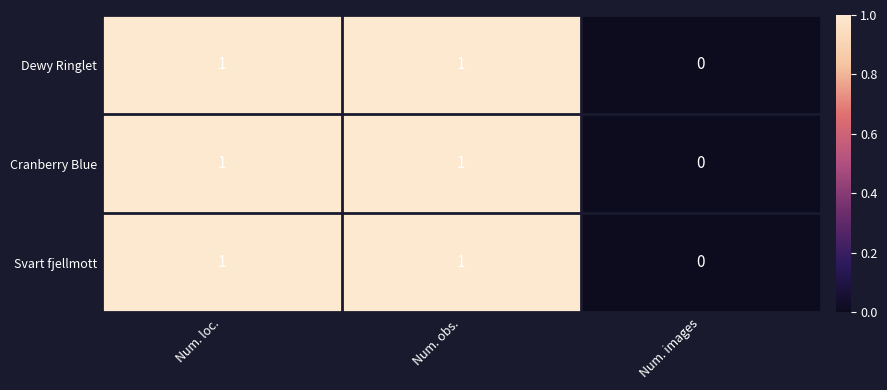

The Cranberry Blue series shows 1 at Num. loc.. True or false?

True